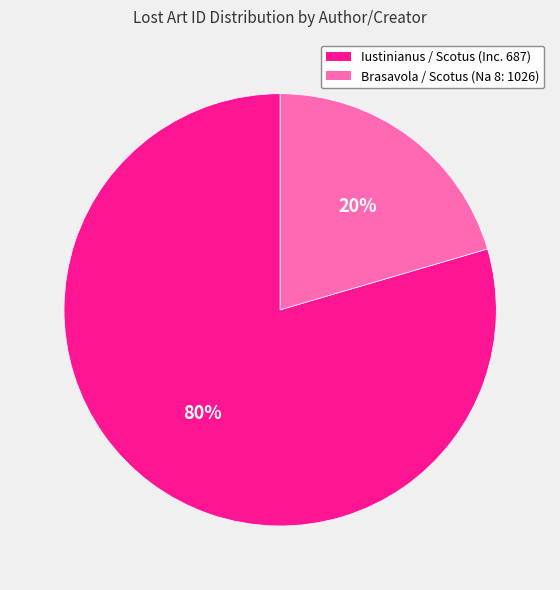

Which has a higher value, Brasavola / Scotus (Na 8: 1026) or Iustinianus / Scotus (Inc. 687)?

Iustinianus / Scotus (Inc. 687)